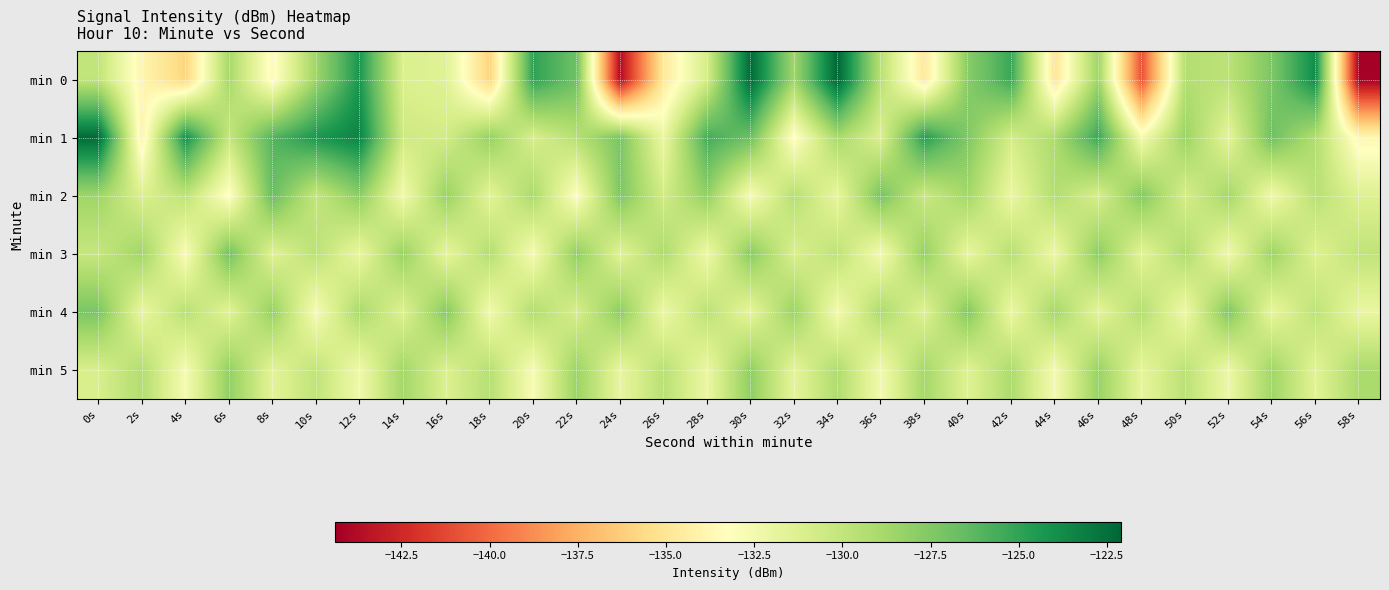

Reading left to right, list all the values displayed in this chart.

min 0: 0s=-130.0	2s=-133.9	4s=-135.9	6s=-128.9	8s=-133.6	10s=-128.6	12s=-124.3	14s=-131.1	16s=-131.5	18s=-136.0	20s=-125.0	22s=-126.9	24s=-143.7	26s=-134.7	28s=-130.9	30s=-122.3	32s=-128.6	34s=-122.1	36s=-129.6	38s=-134.8	40s=-127.8	42s=-125.3	44s=-135.0	46s=-128.6	48s=-140.9	50s=-129.4	52s=-129.7	54s=-127.3	56s=-123.8	58s=-144.4
min 1: 0s=-122.3	2s=-134.1	4s=-124.1	6s=-130.1	8s=-126.1	10s=-124.4	12s=-123.4	14s=-130.5	16s=-130.7	18s=-128.2	20s=-131.0	22s=-129.5	24s=-127.3	26s=-132.1	28s=-125.6	30s=-126.8	32s=-133.4	34s=-128.9	36s=-131.2	38s=-124.7	40s=-127.5	42s=-130.8	44s=-129.1	46s=-125.3	48s=-132.6	50s=-128.4	52s=-131.7	54s=-126.9	56s=-129.3	58s=-133.8
min 2: 0s=-128.5	2s=-131.2	4s=-129.8	6s=-133.4	8s=-126.7	10s=-130.1	12s=-127.9	14s=-132.5	16s=-128.3	18s=-131.6	20s=-129.0	22s=-133.2	24s=-127.4	26s=-130.7	28s=-128.1	30s=-132.8	32s=-129.5	34s=-131.9	36s=-127.2	38s=-130.4	40s=-128.7	42s=-132.1	44s=-129.3	46s=-131.0	48s=-127.6	50s=-130.9	52s=-128.8	54s=-132.4	56s=-129.6	58s=-131.3
min 3: 0s=-130.2	2s=-128.6	4s=-132.9	6s=-127.1	8s=-131.4	10s=-129.7	12s=-132.0	14s=-128.3	16s=-131.8	18s=-129.4	20s=-132.7	22s=-128.0	24s=-131.5	26s=-129.1	28s=-132.3	30s=-127.8	32s=-131.1	34s=-129.8	36s=-132.6	38s=-128.2	40s=-131.9	42s=-129.5	44s=-132.2	46s=-127.9	48s=-131.6	50s=-129.2	52s=-132.4	54s=-128.5	56s=-131.3	58s=-129.9
min 4: 0s=-127.3	2s=-132.0	4s=-129.6	6s=-131.5	8s=-128.2	10s=-132.8	12s=-129.0	14s=-131.3	16s=-127.7	18s=-132.5	20s=-129.3	22s=-131.0	24s=-127.9	26s=-132.2	28s=-129.7	30s=-131.8	32s=-128.4	34s=-132.6	36s=-129.1	38s=-131.4	40s=-127.6	42s=-132.1	44s=-128.8	46s=-131.7	48s=-129.4	50s=-132.3	52s=-127.5	54s=-131.9	56s=-129.8	58s=-132.0
min 5: 0s=-131.0	2s=-129.3	4s=-132.7	6s=-128.1	8s=-131.6	10s=-129.9	12s=-132.4	14s=-128.7	16s=-131.2	18s=-129.5	20s=-132.8	22s=-128.4	24s=-131.9	26s=-129.6	28s=-132.1	30s=-128.0	32s=-131.7	34s=-129.2	36s=-132.5	38s=-128.8	40s=-131.4	42s=-129.1	44s=-132.6	46s=-128.3	48s=-131.8	50s=-129.7	52s=-132.2	54s=-128.6	56s=-131.5	58s=-129.0